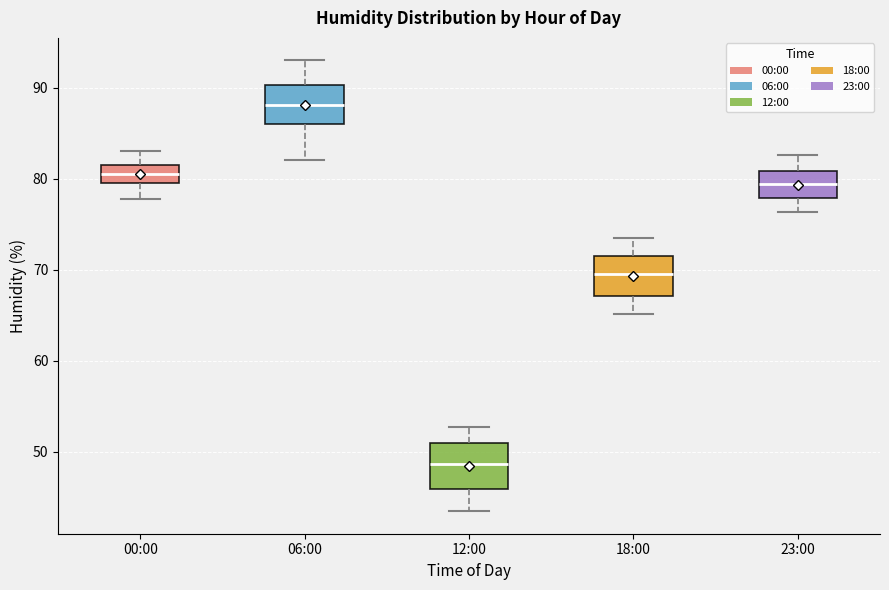

Where does the median line of the box for 00:00 sit on the y-axis? The values are not printed on the chart, so give them approximately, as read against the axis.

81